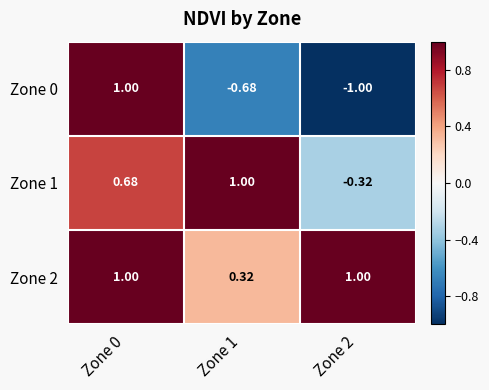

Rank the series at Zone 1 from lowest to highest value.

Zone 0, Zone 2, Zone 1